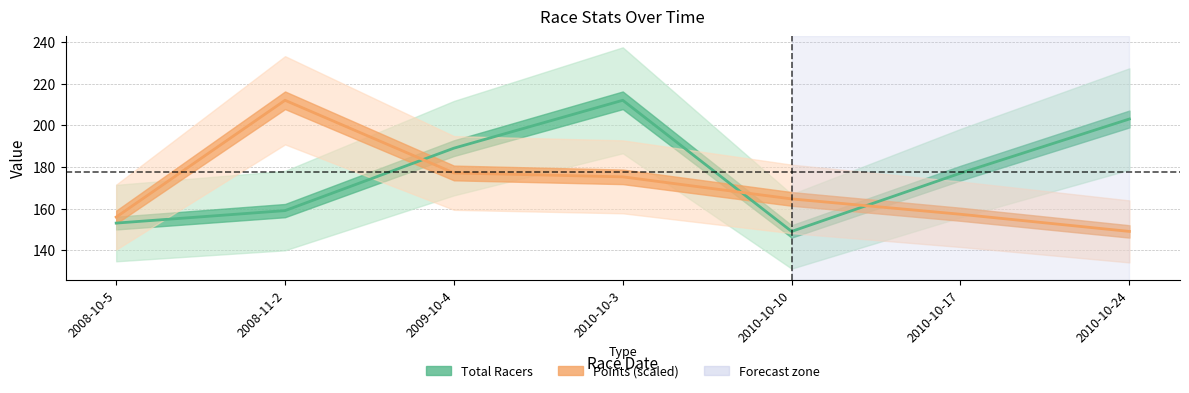

True or false: Points (scaled) and Total Racers cross at least once.

True